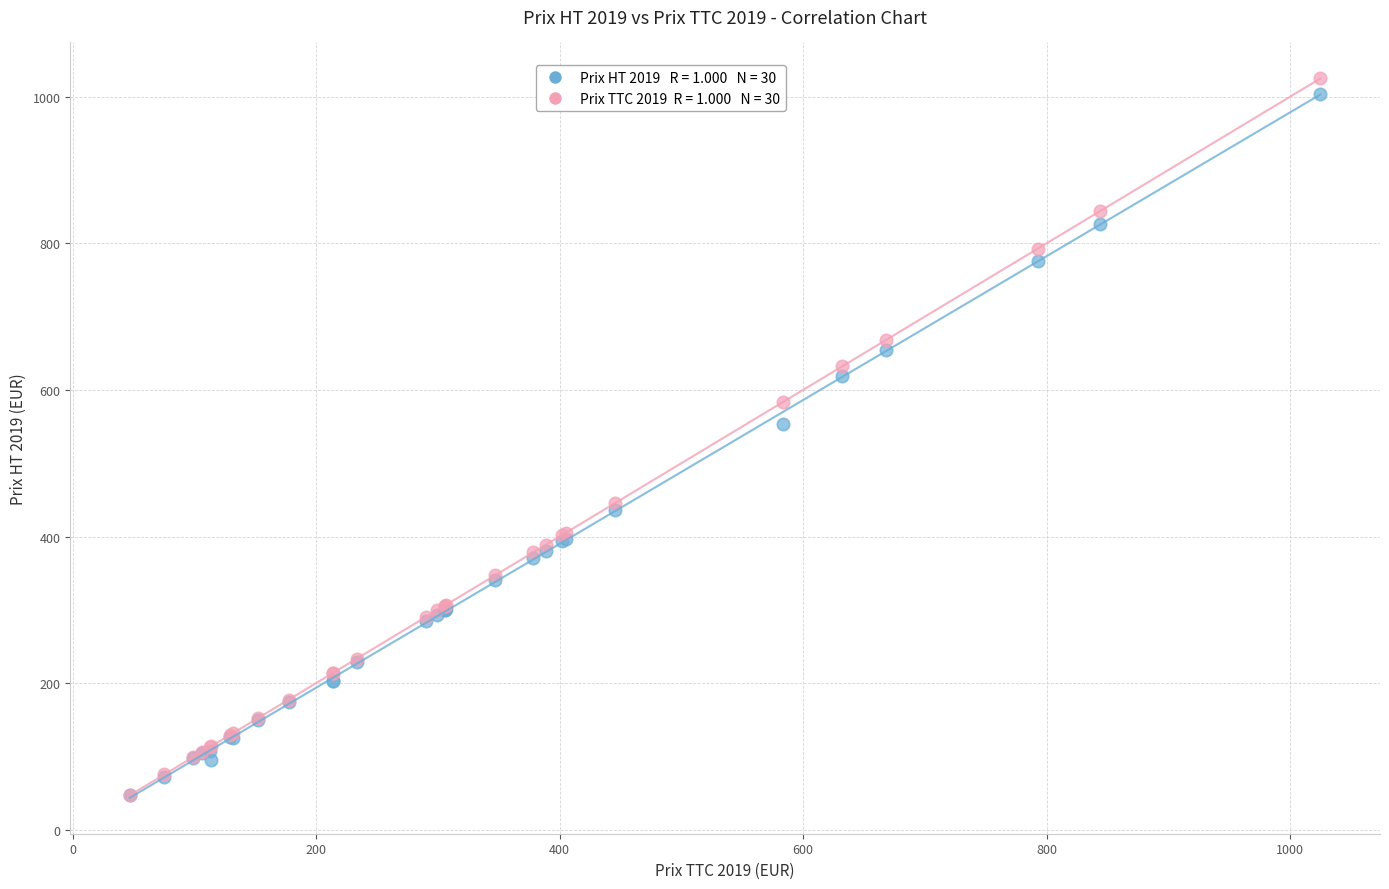

Across all series, what Y value is closest to 535?

553.1